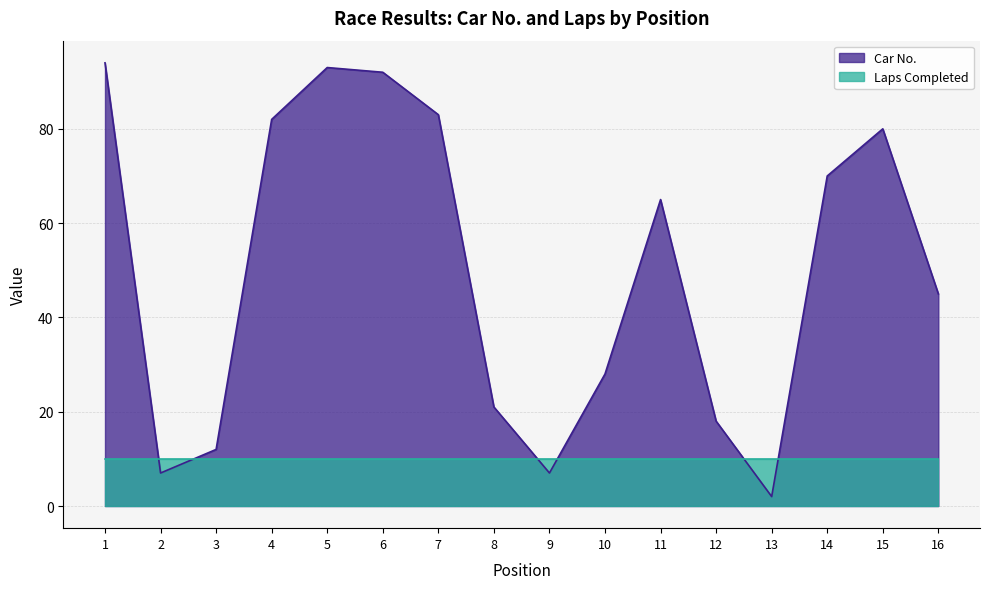

List the labels in order of value, largest first.

1, 5, 6, 7, 4, 15, 14, 11, 16, 10, 8, 12, 3, 2, 9, 13